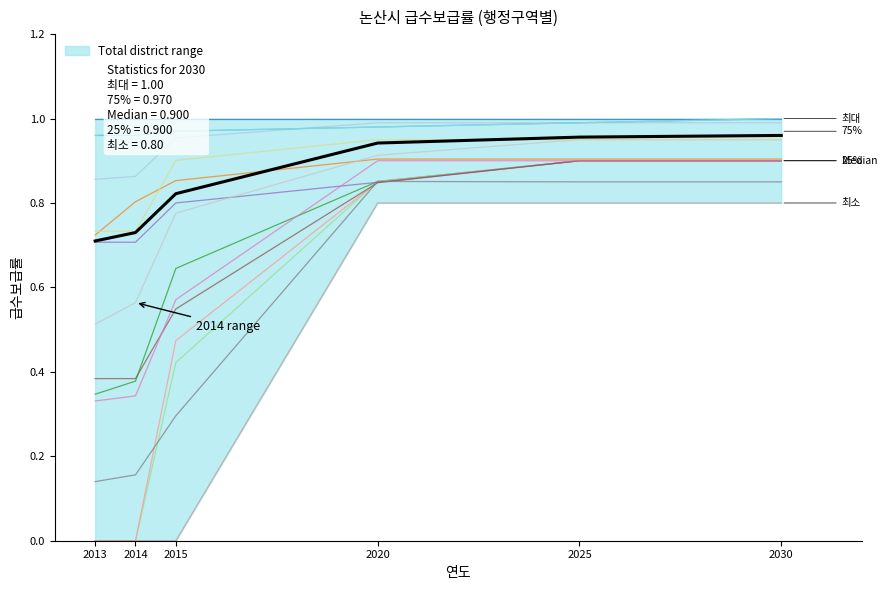

What is the value of the 급수인구 point at the 6th from the left?

1.0